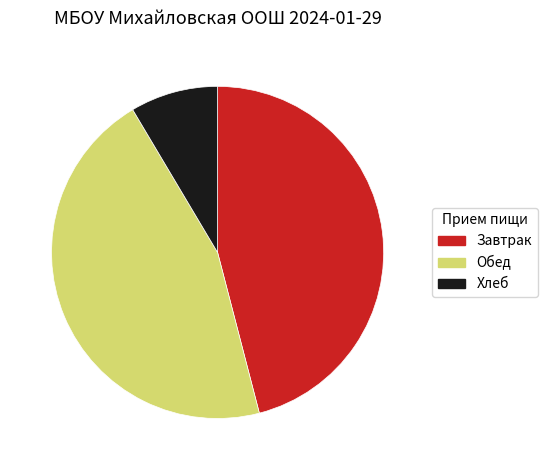

Combined, do Завтрак and Обед account for over 50%?

Yes